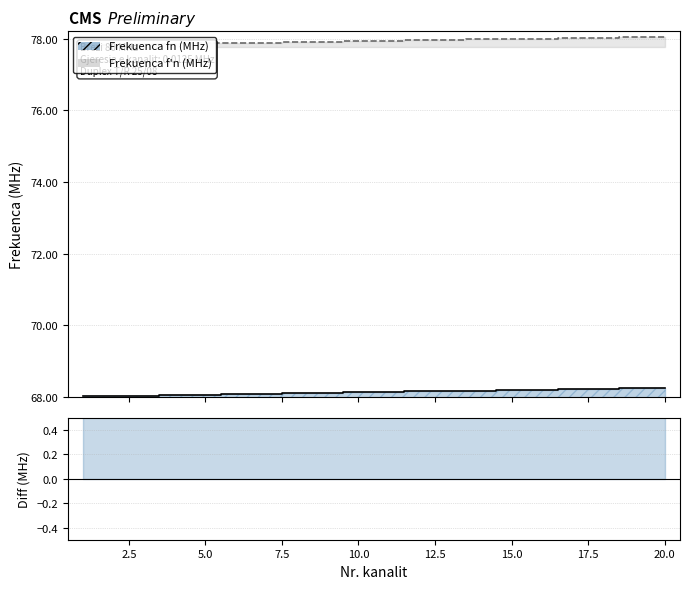

True or false: Frekuenca f'n (MHz) has a value of 138.4 at 16.

False